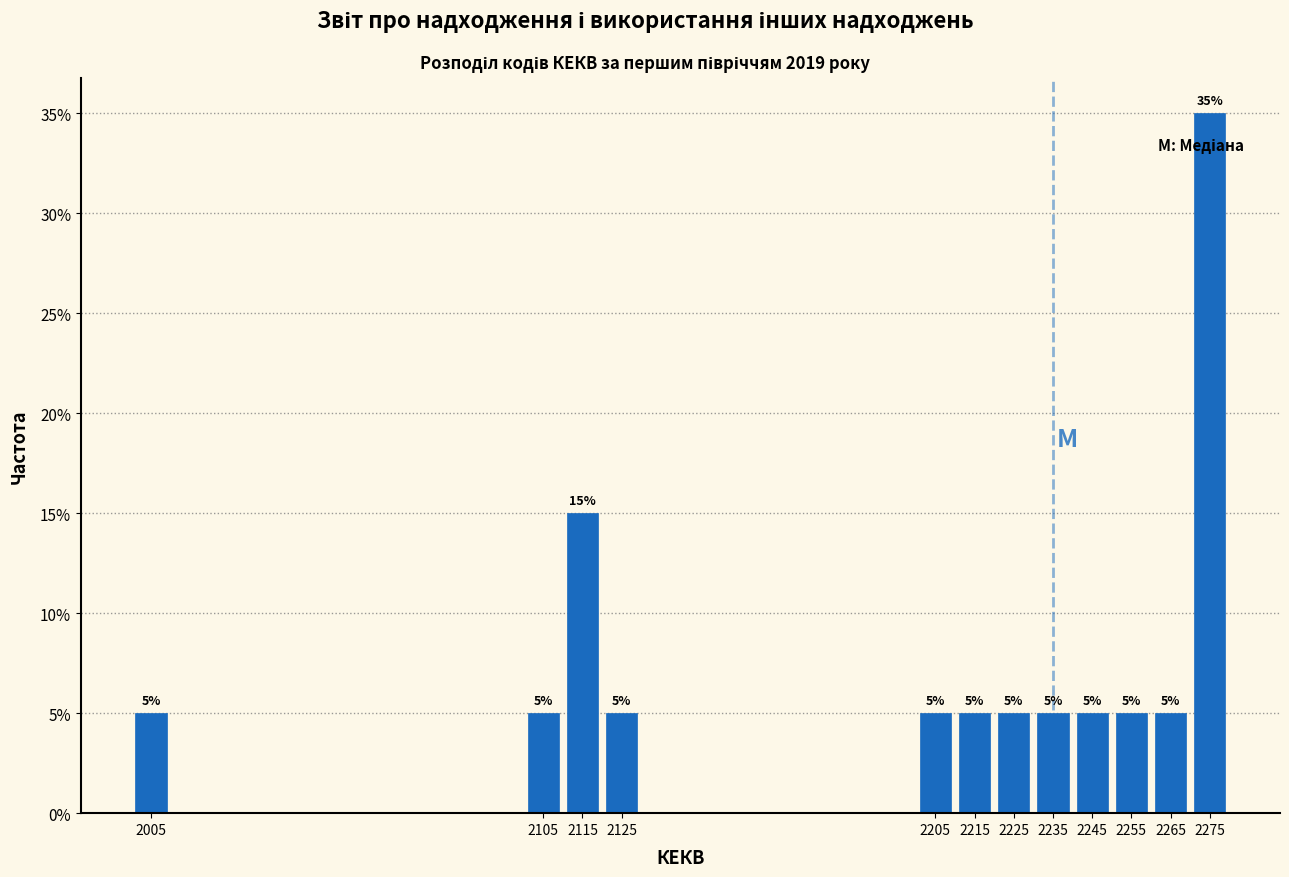

Reading left to right, what are all the values shown in this chart?

2005=5	2105=5	2115=15	2125=5	2205=5	2215=5	2225=5	2235=5	2245=5	2255=5	2265=5	2275=35